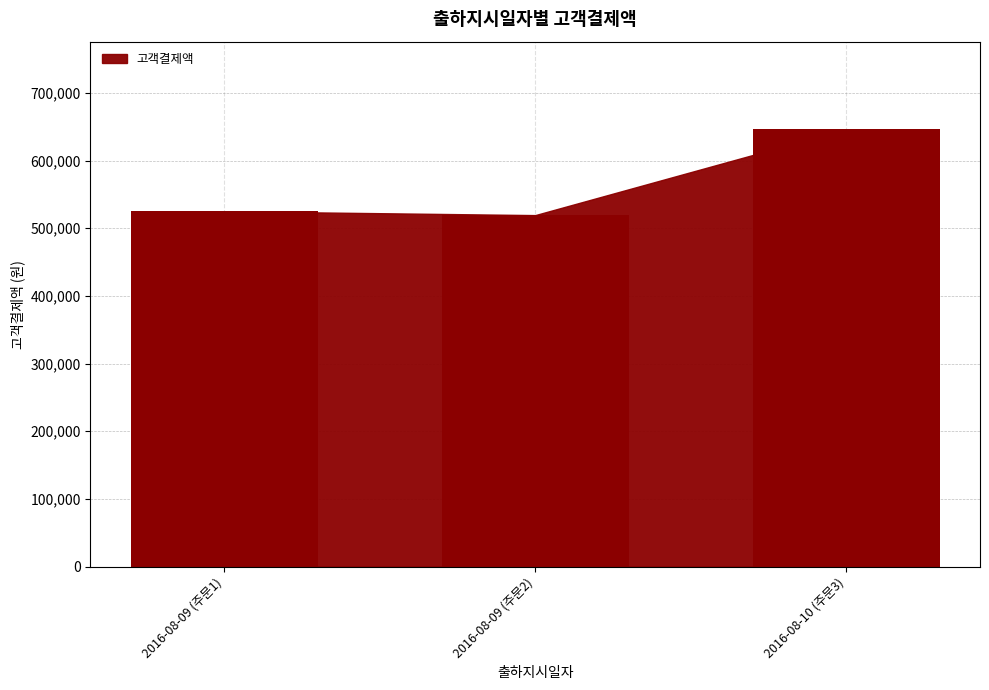

Reading left to right, list all the values displayed in this chart.

525000	519340	646350